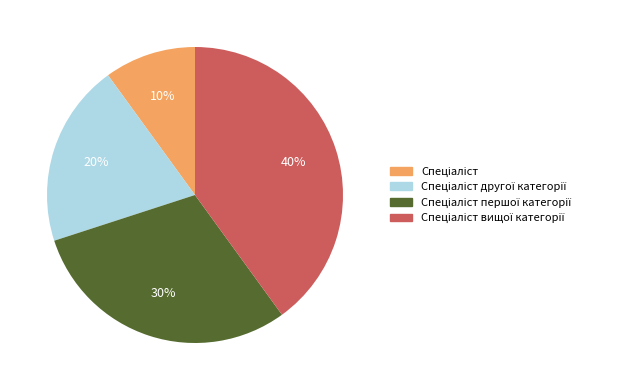

Is there any slice that represents more than half of the pie?

No